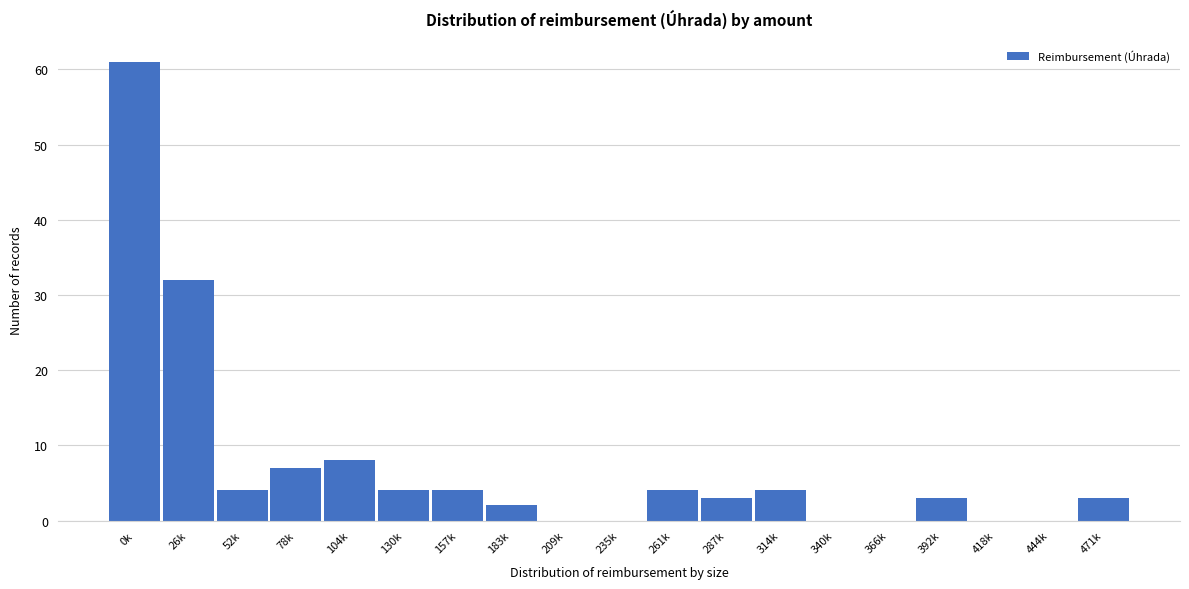

Reading left to right, what are all the values shown in this chart?

0k=61	26k=32	52k=4	78k=7	104k=8	130k=4	157k=4	183k=2	209k=0	235k=0	261k=4	287k=3	314k=4	340k=0	366k=0	392k=3	418k=0	444k=0	471k=3